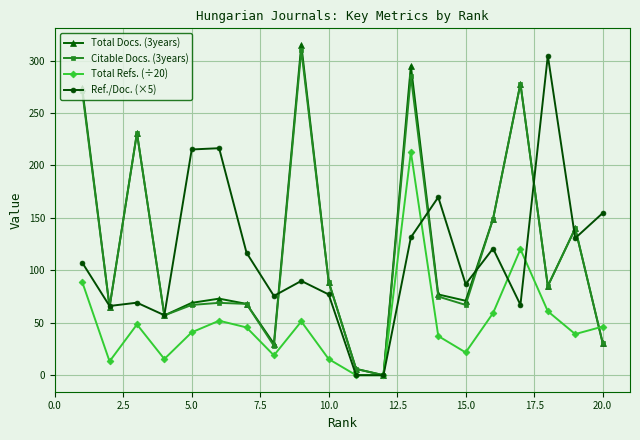

True or false: Total Refs. (÷20) has more than 0 points higher than both neighbors.

True